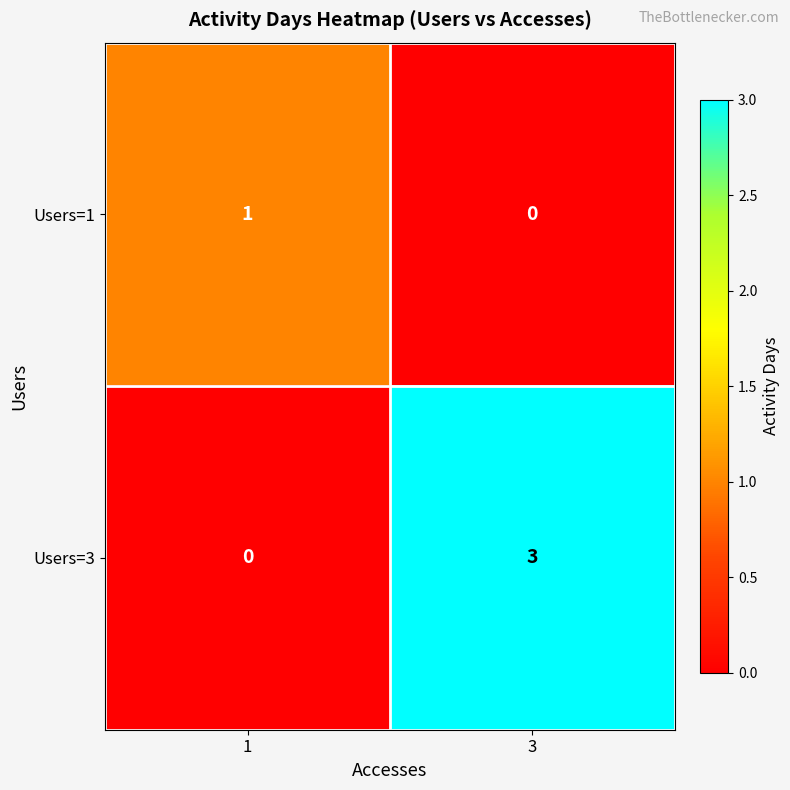

What is the spread (max minus min) of values at 3?

3